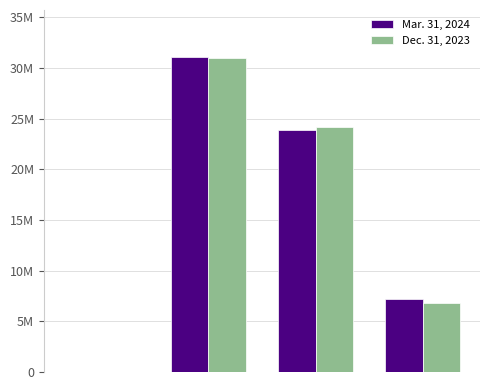

Rank the series by their maximum value, from lowest to highest.

Dec. 31, 2023, Mar. 31, 2024